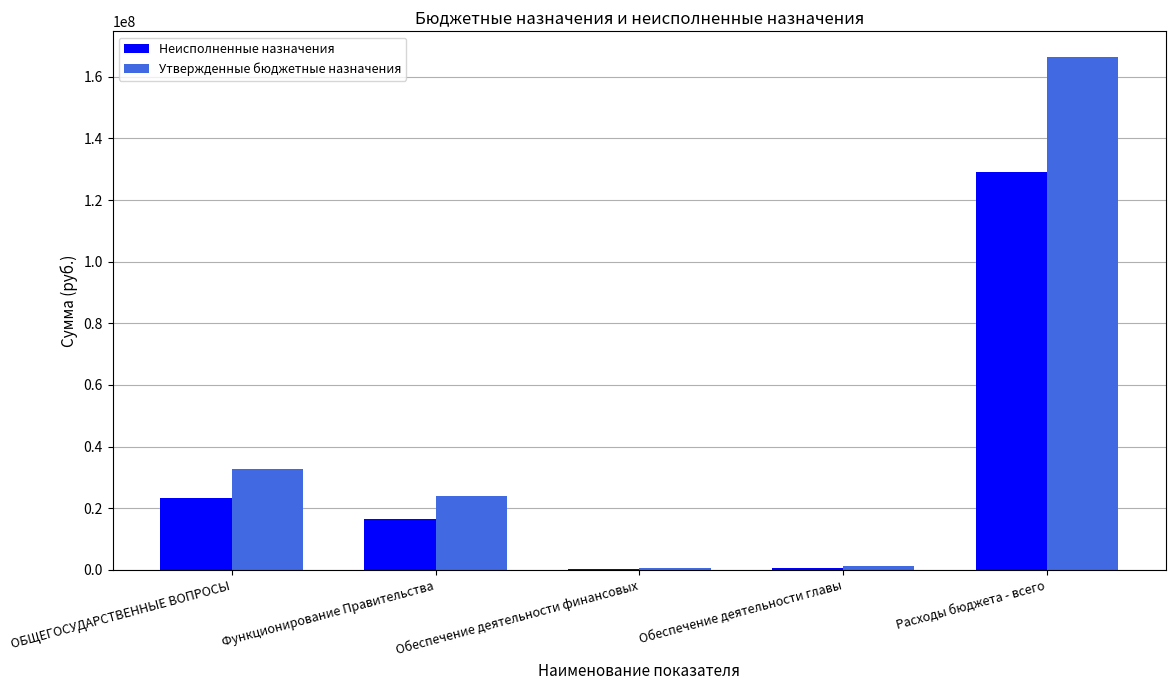

Which series has the largest total across all categories?

Утвержденные бюджетные назначения